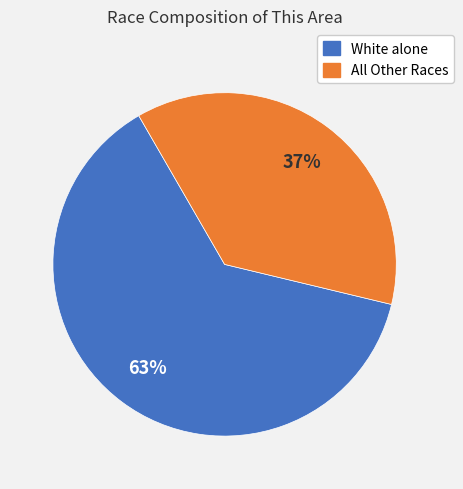

Is there a majority slice in this chart?

Yes